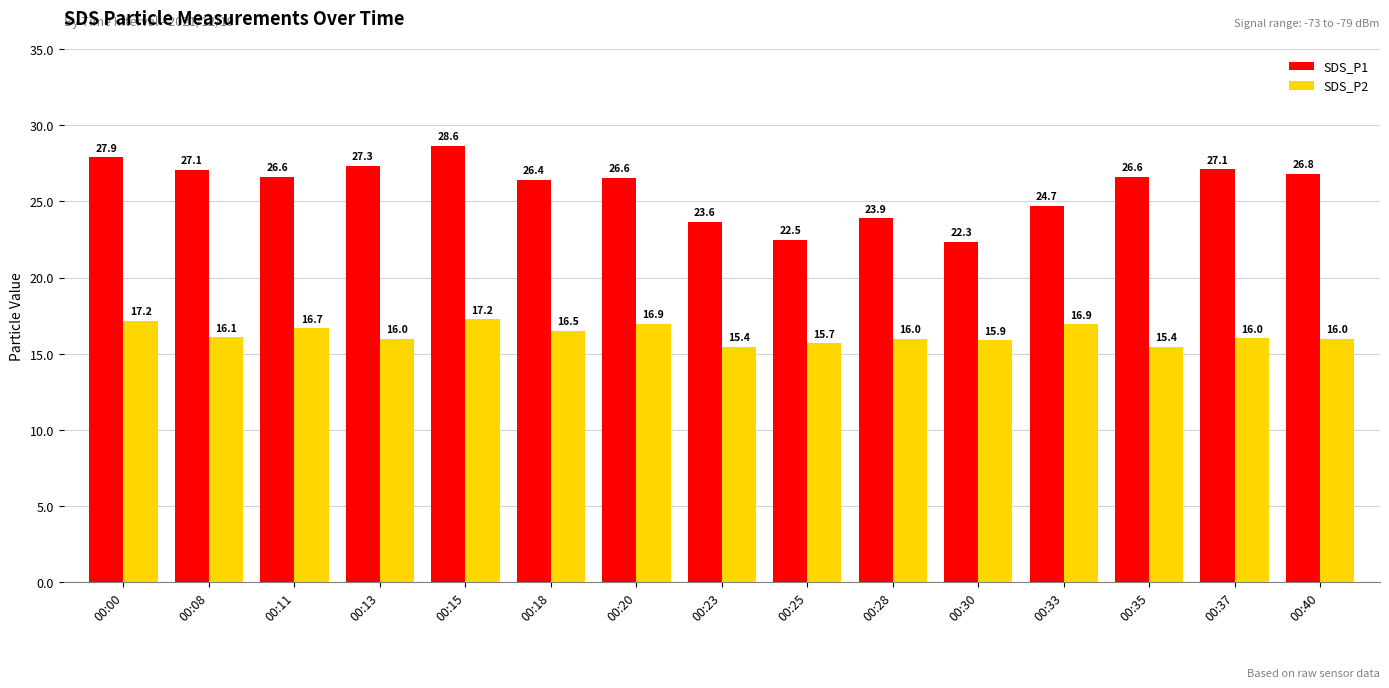

What is the total value across all series at 00:18?

42.9